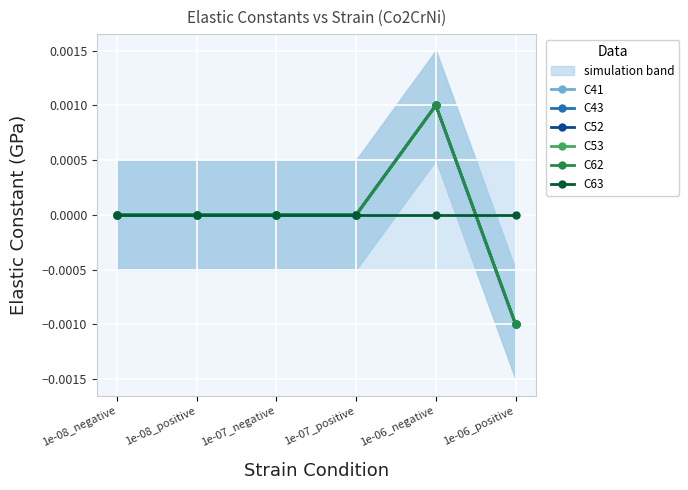

Where is C41 nearest to the value 0?

1e-08_negative